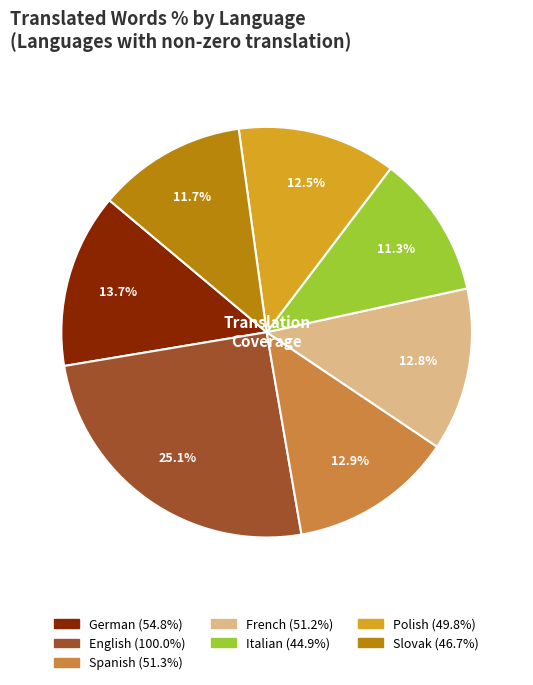

Is there a majority slice in this chart?

No